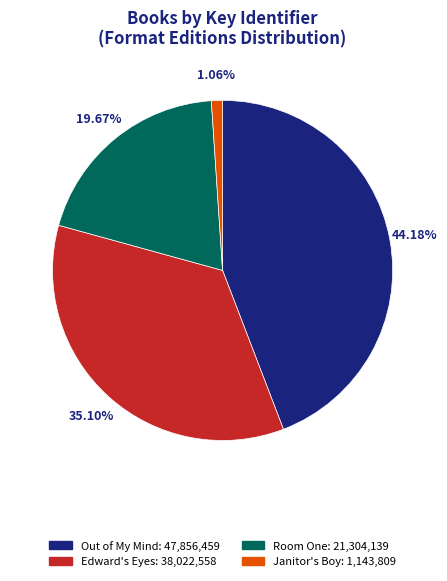

Does Edward's Eyes represent more than half of the total?

No